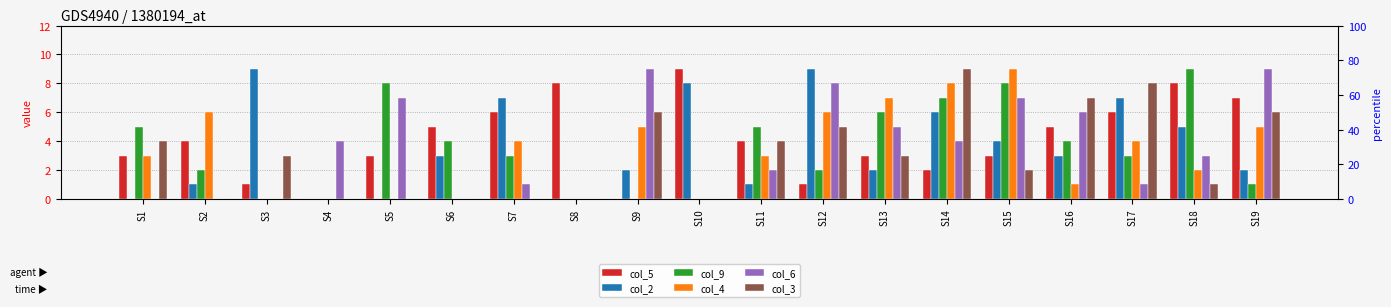

Is it true that col_2 equals 0 at S4?

True